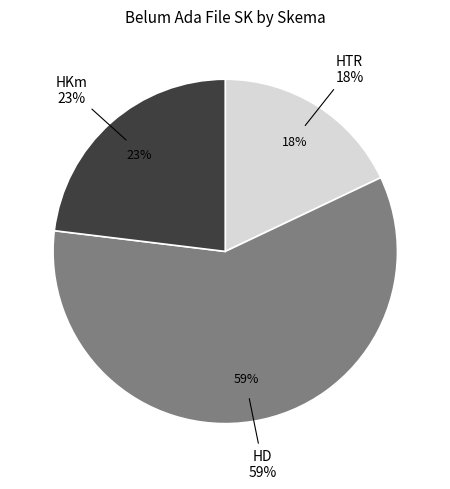

To the nearest percent, what is the average slice percentage?

33%